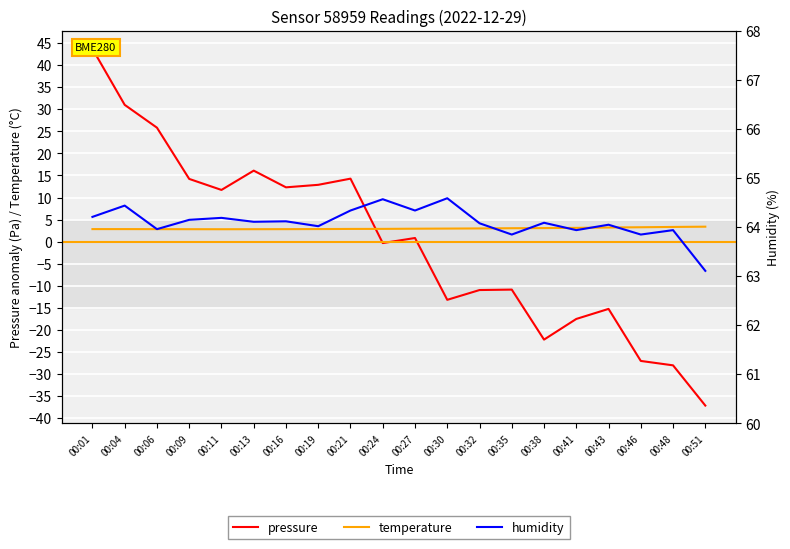

The value of pressure at 00:21 is 14.3. True or false?

True